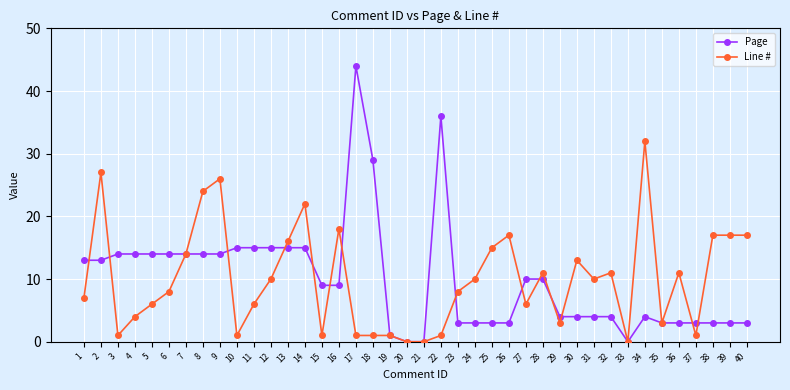

Which series has the largest range (max minus min)?

Page